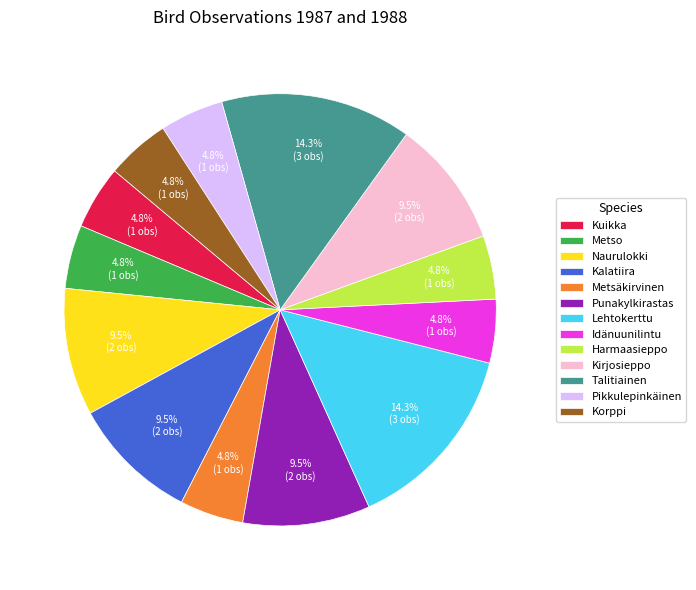

What is the ratio of the value at Pikkulepinkäinen to the value at Talitiainen?

0.3